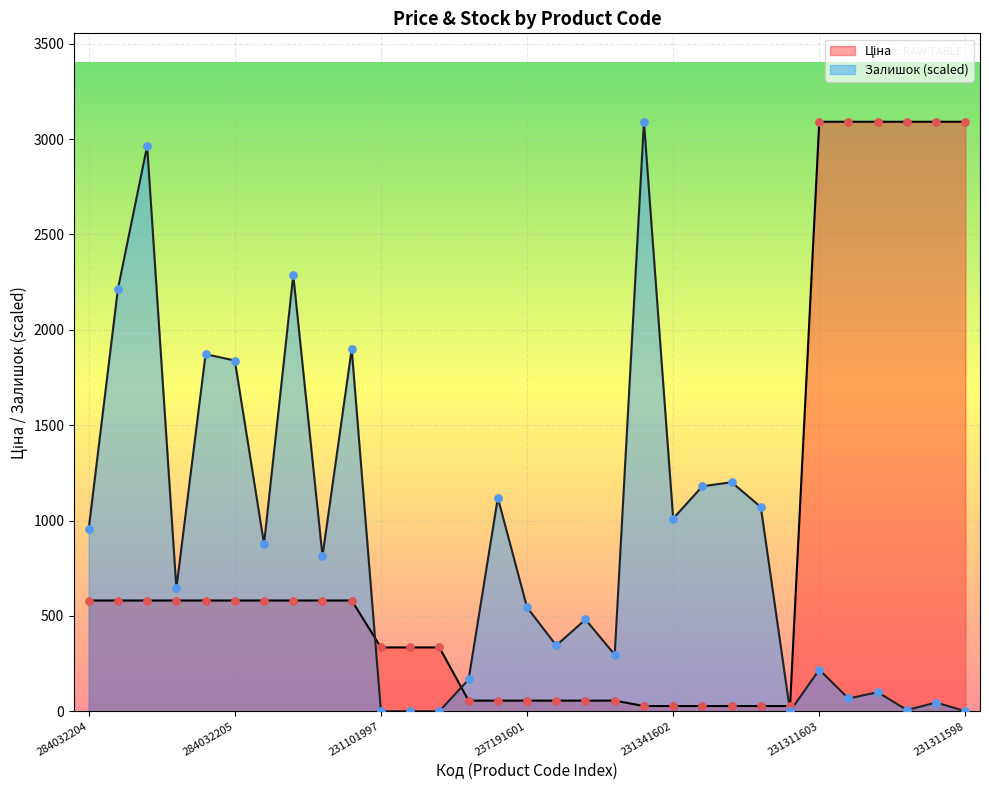

At which category is the sum across all series the highest?

284032208